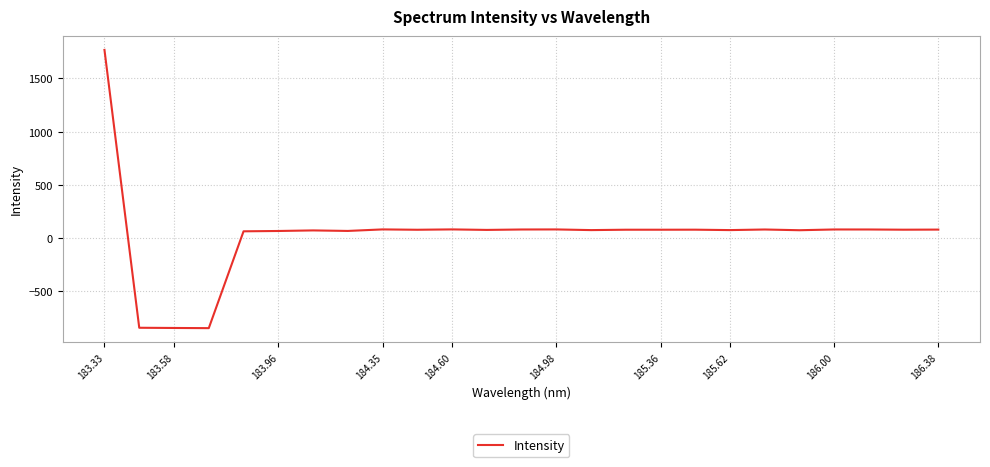

How many distinct data groups are displayed?

1